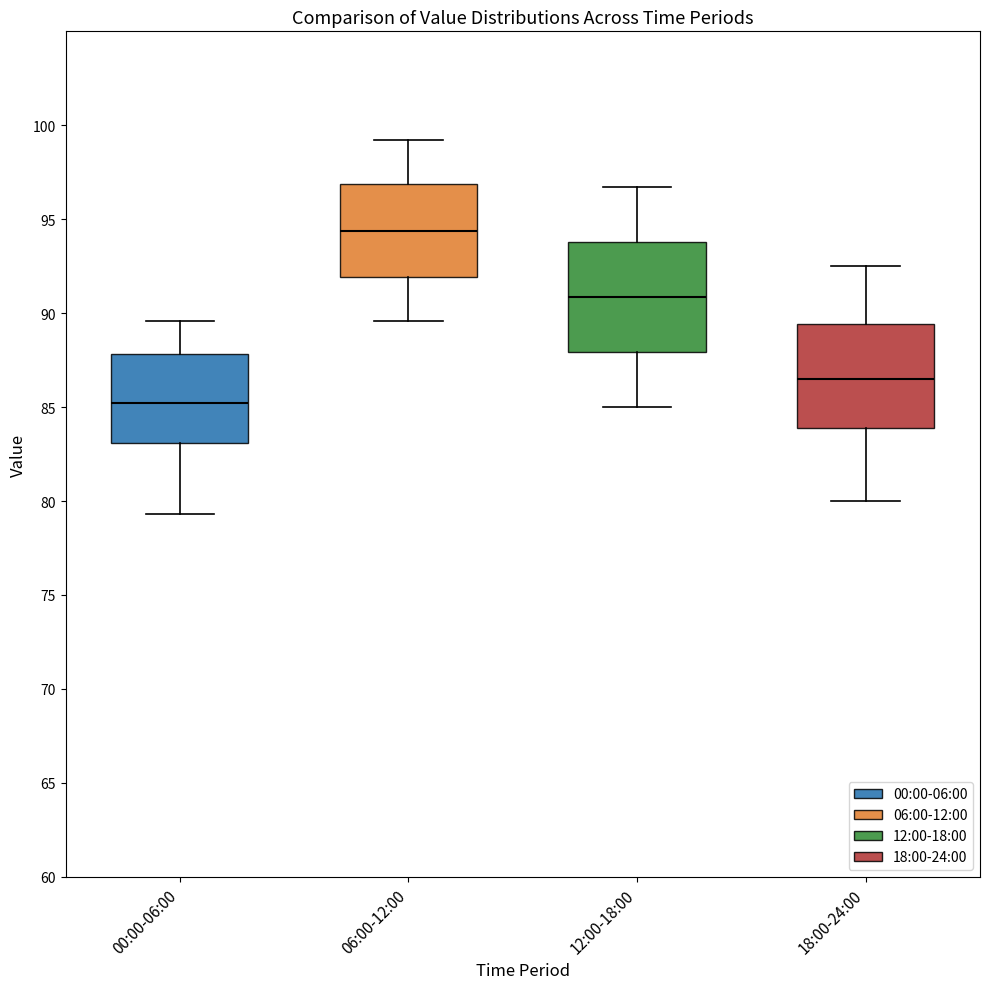

Reading left to right, read every box against the y-axis: the position of its median line, the range the box covers, and the ends of its whiskers. The values are not printed on the chart, so give them approximately, as read against the axis.

00:00-06:00: median 85.0, box 83.0 to 88.0, whiskers 79.5 to 89.5
06:00-12:00: median 94.5, box 92.0 to 97.0, whiskers 89.5 to 99.0
12:00-18:00: median 91.0, box 88.0 to 94.0, whiskers 85.0 to 96.5
18:00-24:00: median 86.5, box 84.0 to 89.5, whiskers 80.0 to 92.5